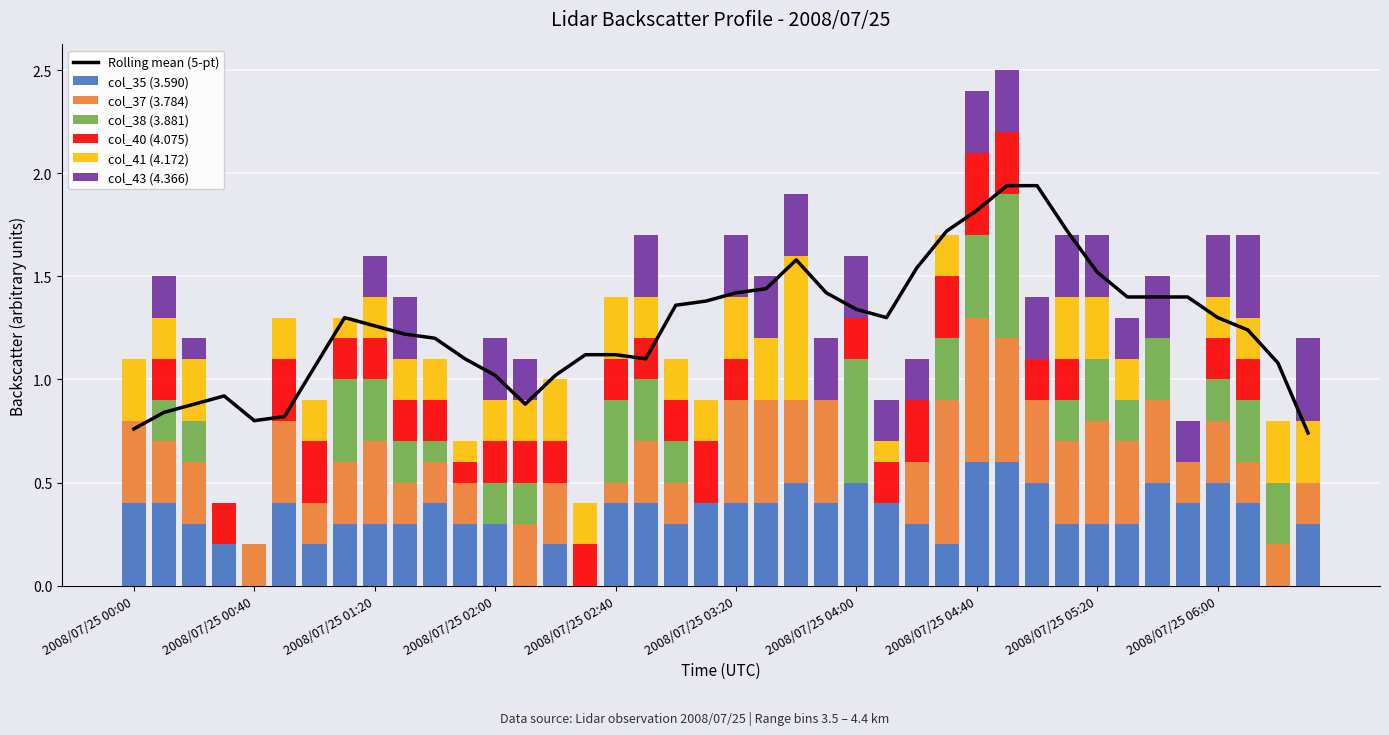

Count the col_41 (4.172) values in the range 0 to 1.

40